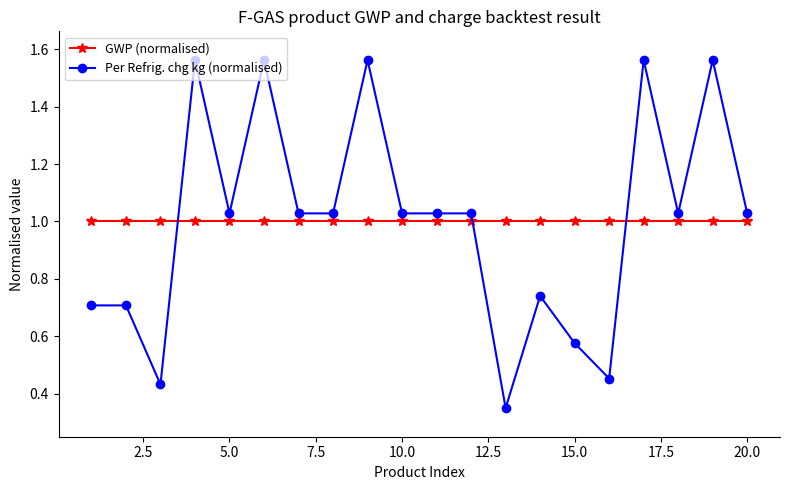

Rank the series by their maximum value, from lowest to highest.

GWP (normalised), Per Refrig. chg kg (normalised)